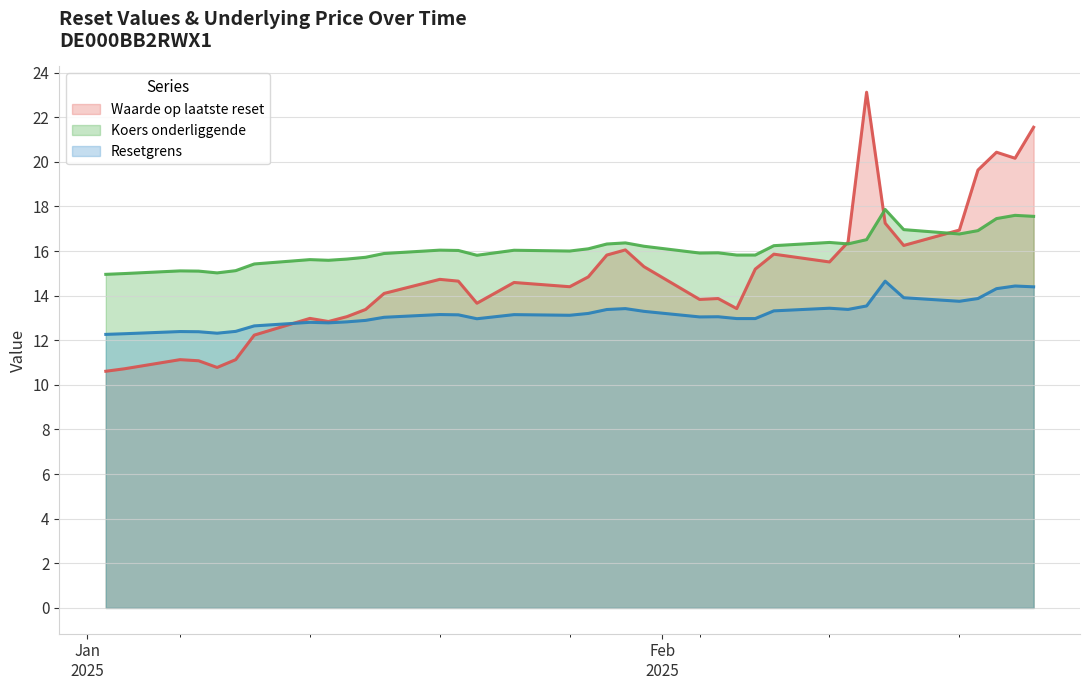

List the series in order of their peak value, highest first.

Waarde op laatste reset, Koers onderliggende, Resetgrens